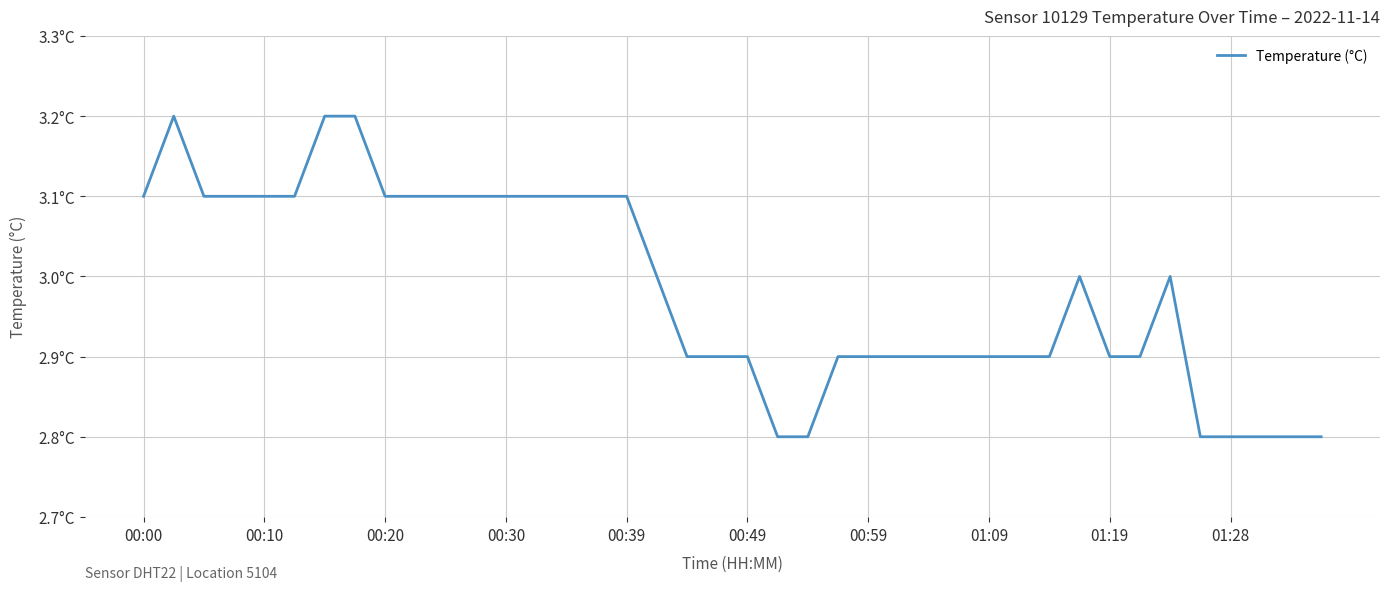

Is this an area chart (filled region under the line)?

No